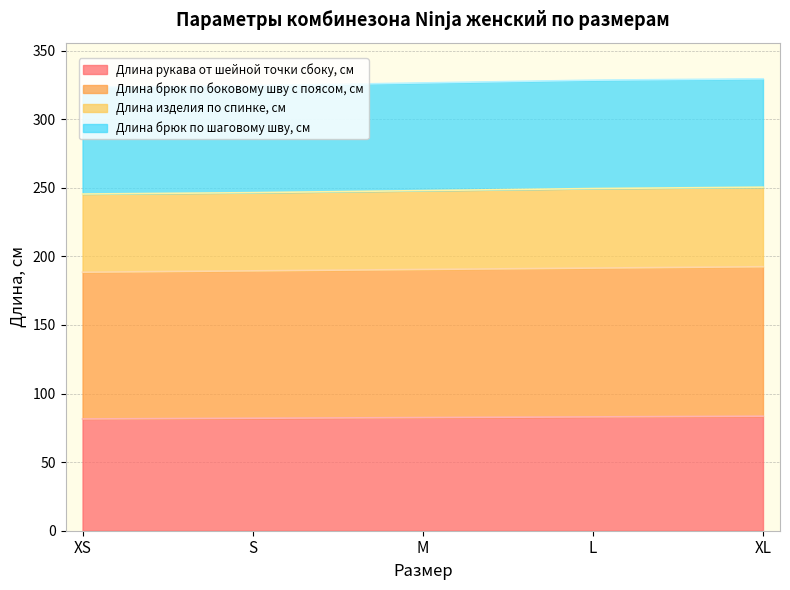

True or false: Длина изделия по спинке, см and Длина брюк по боковому шву с поясом, см cross at least once.

False